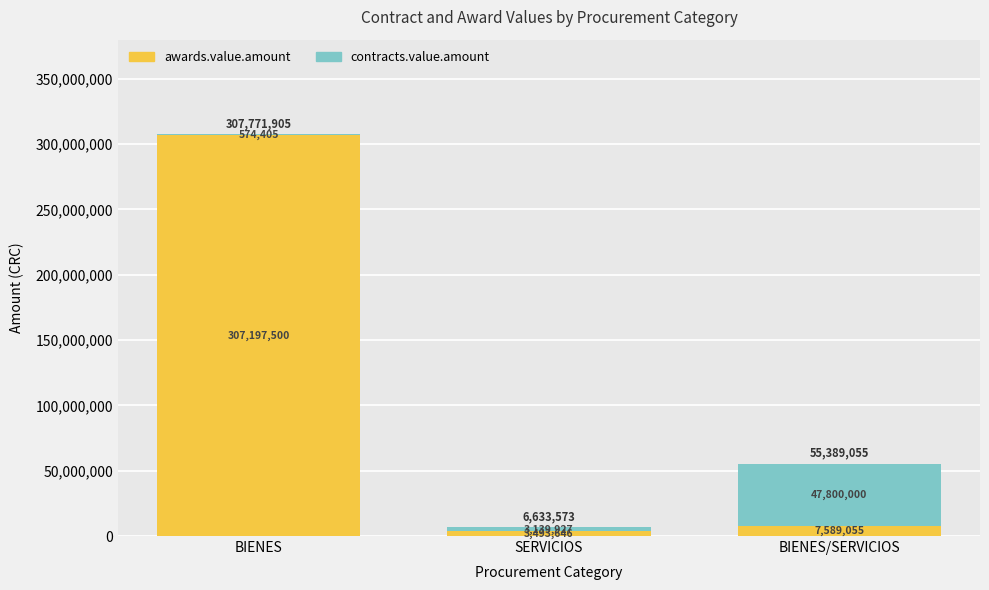

Reading left to right, transcribe the values for awards.value.amount.

BIENES=307197500.0	SERVICIOS=3493646.0	BIENES/SERVICIOS=7589055.0